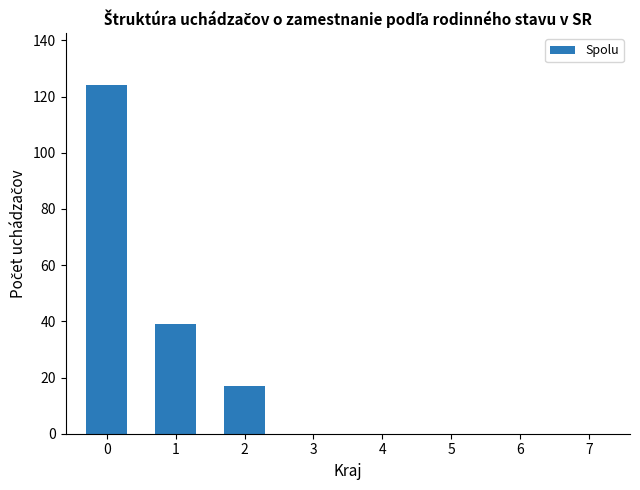

What is the sum of all values?

180